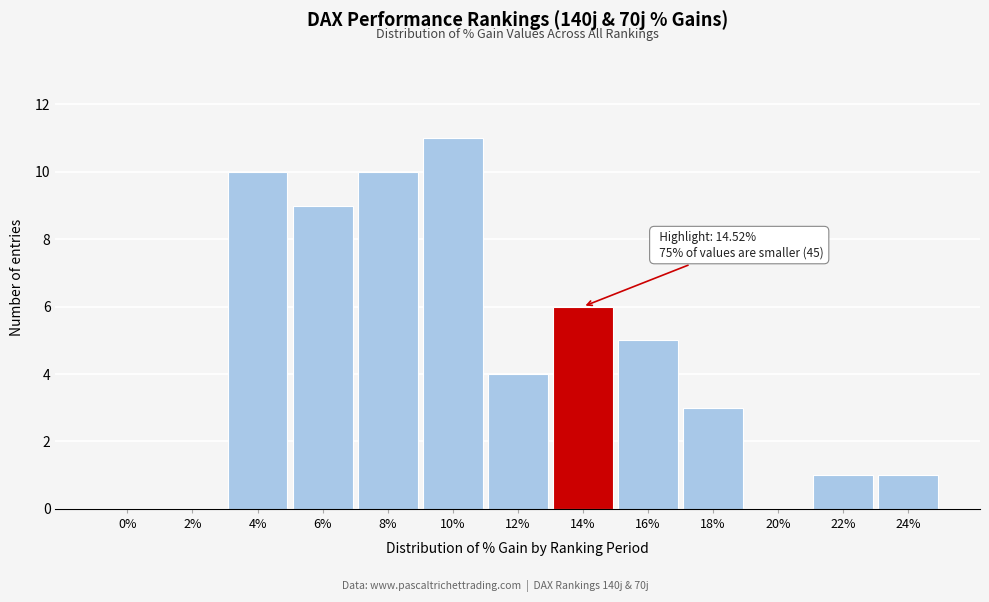

Reading right to left, transcribe all the data shown in this chart.

24%=1	22%=1	20%=0	18%=3	16%=5	14%=6	12%=4	10%=11	8%=10	6%=9	4%=10	2%=0	0%=0